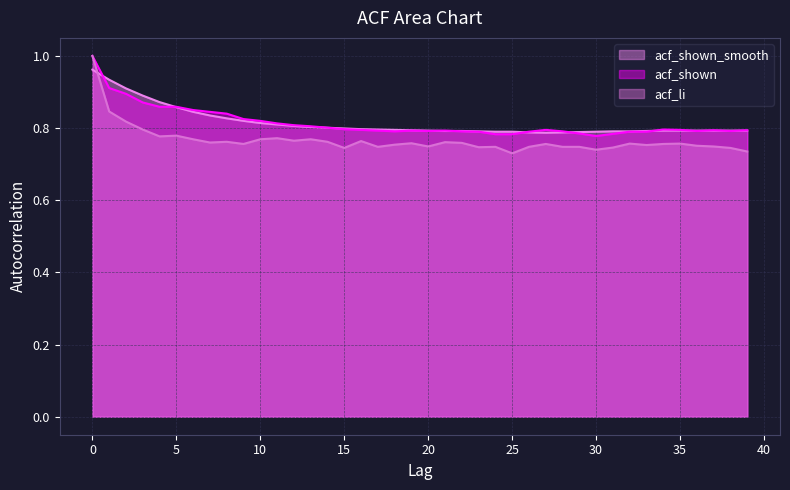

Which series has the largest total across all categories?

acf_shown_smooth